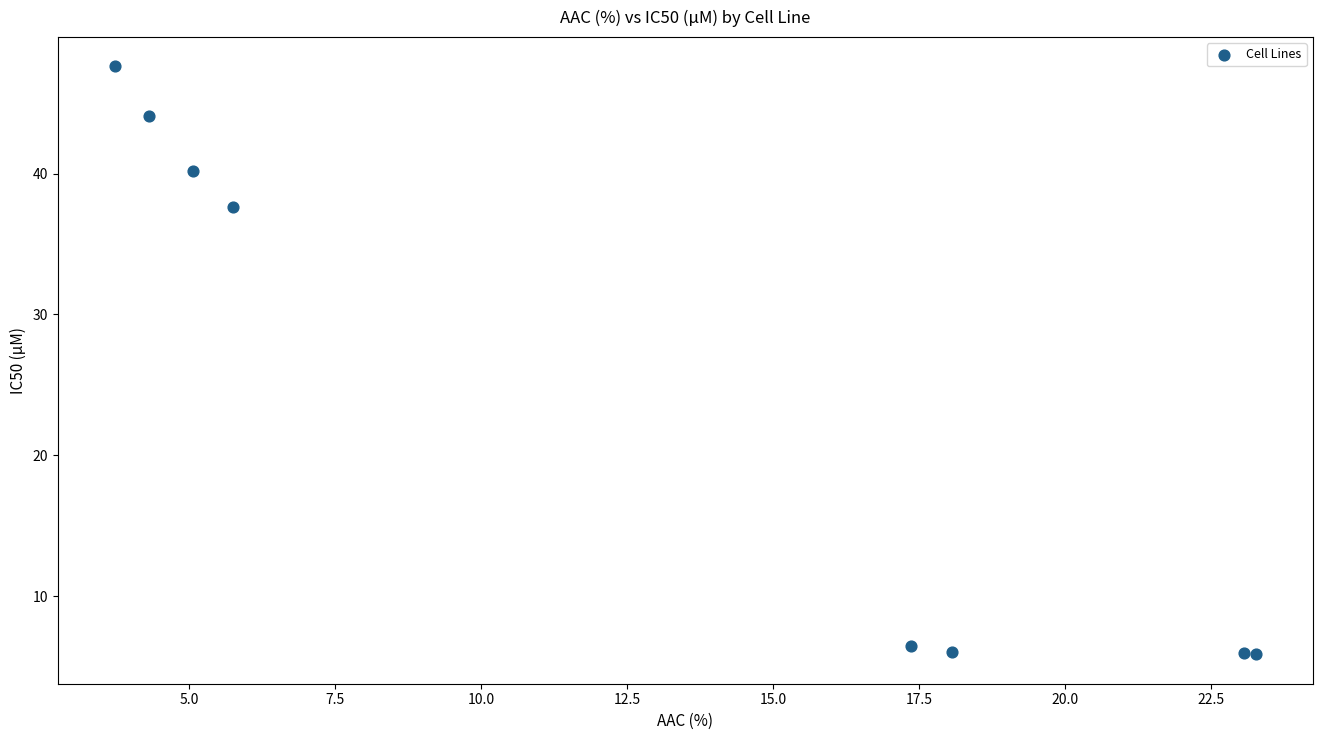

What Y value in the scatter plot is closest to 26?

37.6